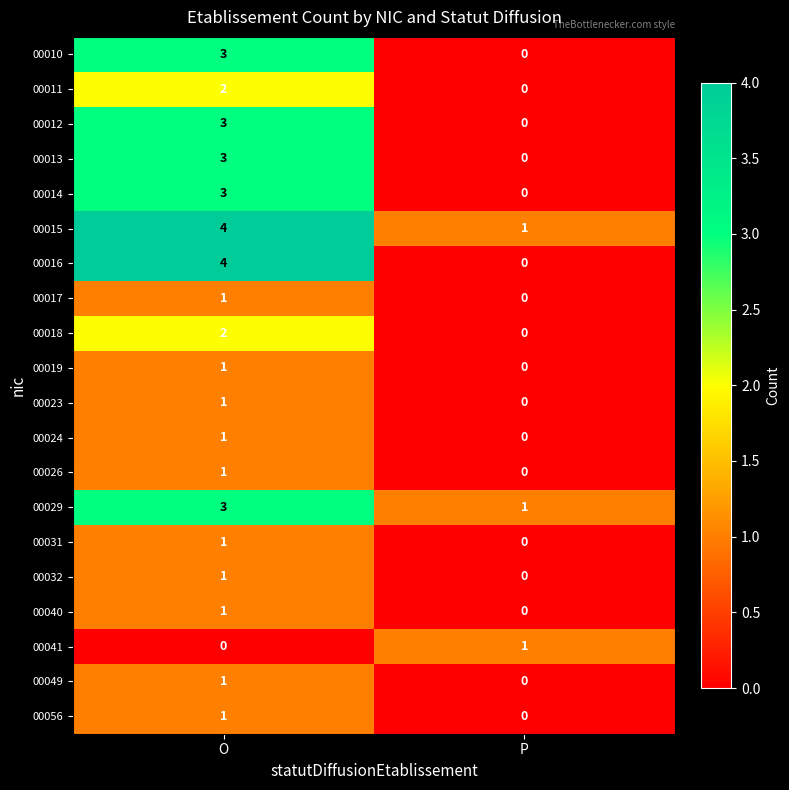

True or false: 00040 has a value of -1 at P.

False